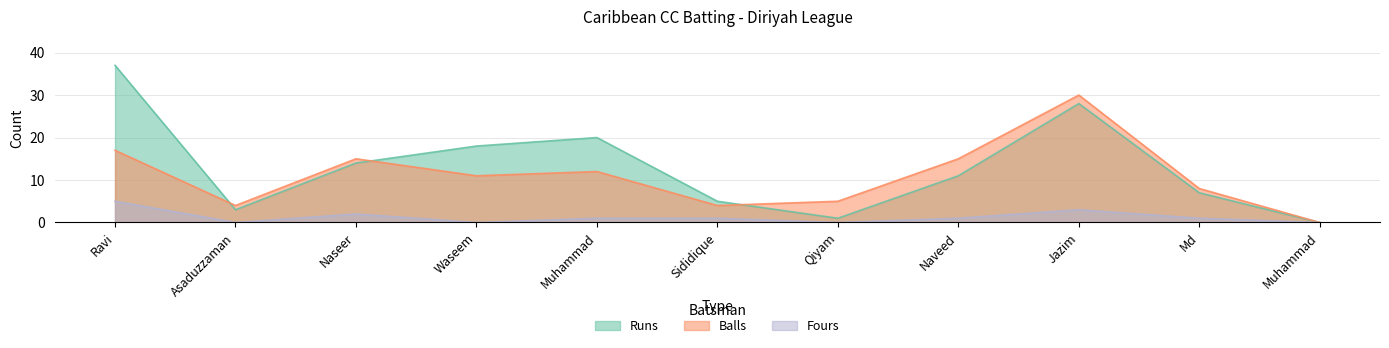

At which label does Balls reach its peak?

Jazim